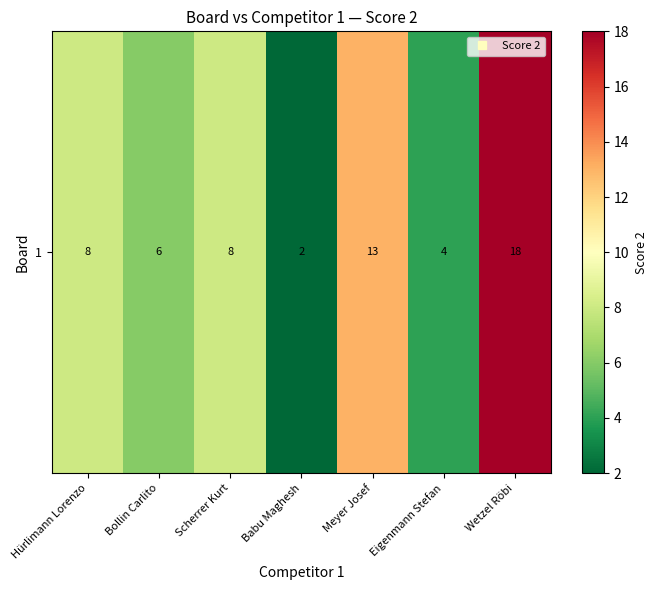

Rank the categories by value from highest to lowest.

Wetzel Röbi, Meyer Josef, Hürlimann Lorenzo, Scherrer Kurt, Bollin Carlito, Eigenmann Stefan, Babu Maghesh